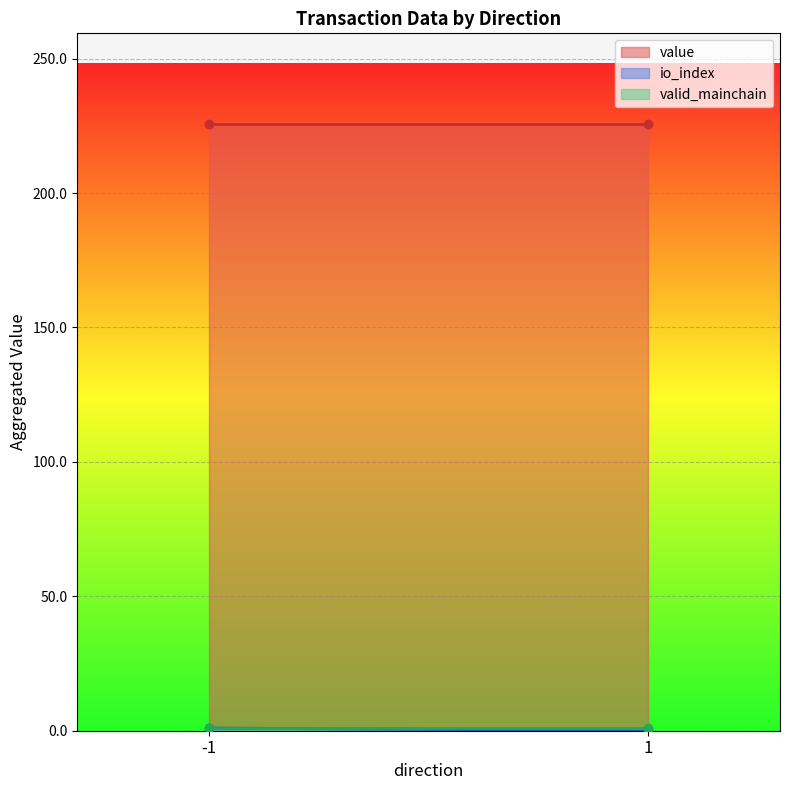

At 1, list the series in order from largest to smallest.

value, valid_mainchain, io_index